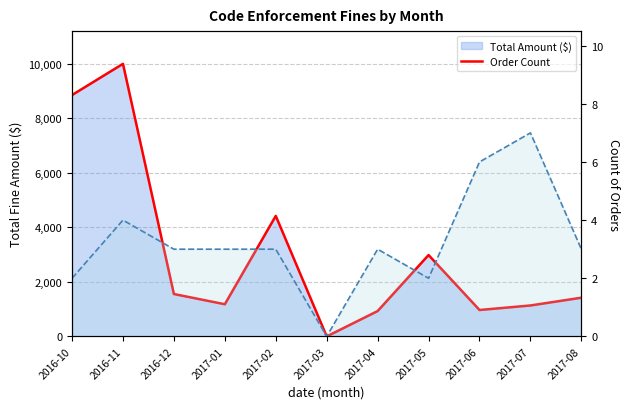

What is the maximum value shown in the chart?

9995.0